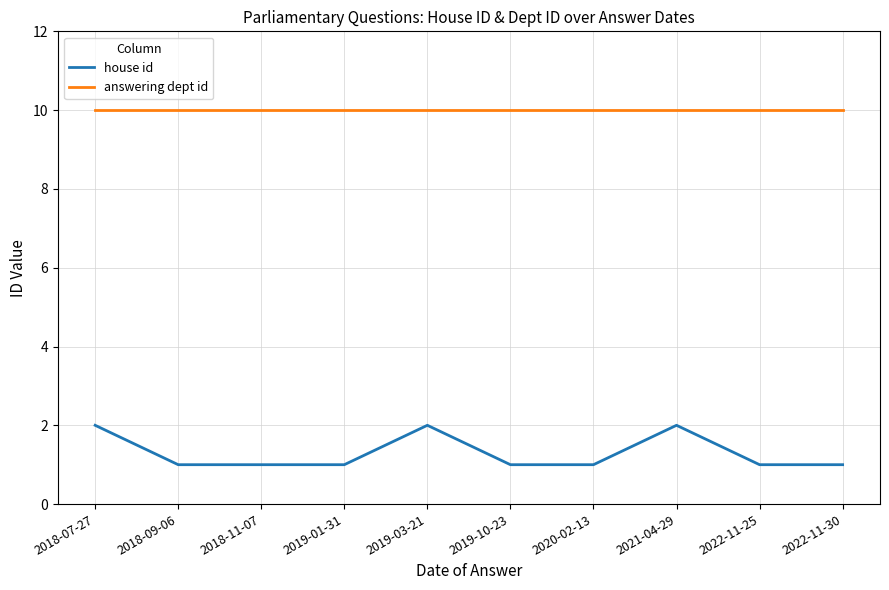

Rank the series by their maximum value, from lowest to highest.

house id, answering dept id